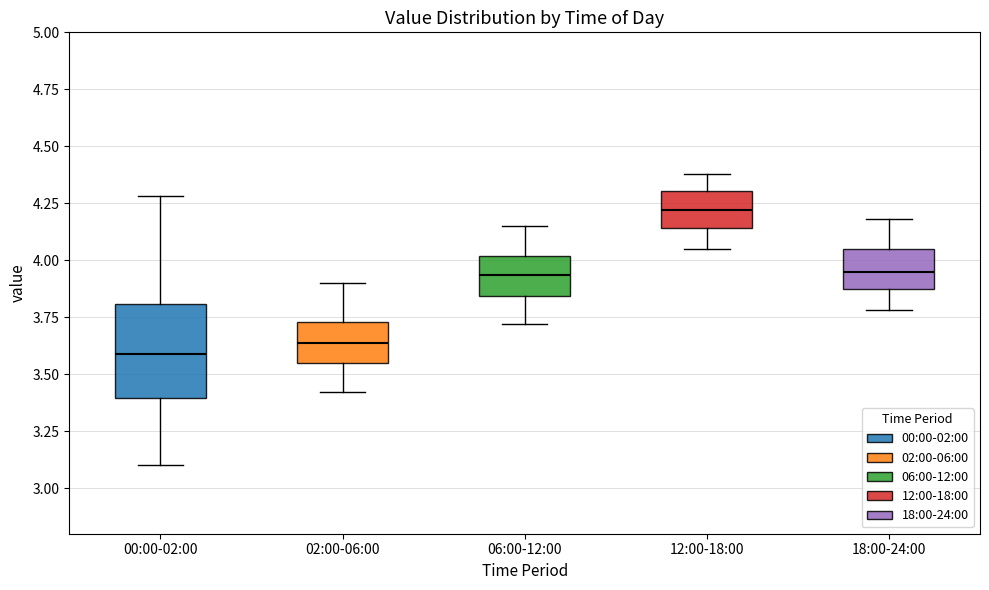

Reading left to right, transcribe this box plot: for each box, give where its median line is, the range the box spans, and where its two whiskers end, as read against the y-axis. The values are not printed on the chart, so give them approximately, as read against the axis.

00:00-02:00: median 3.60, box 3.40 to 3.80, whiskers 3.10 to 4.30
02:00-06:00: median 3.65, box 3.55 to 3.75, whiskers 3.40 to 3.90
06:00-12:00: median 3.95, box 3.85 to 4.00, whiskers 3.70 to 4.15
12:00-18:00: median 4.20, box 4.15 to 4.30, whiskers 4.05 to 4.40
18:00-24:00: median 3.95, box 3.85 to 4.05, whiskers 3.80 to 4.20